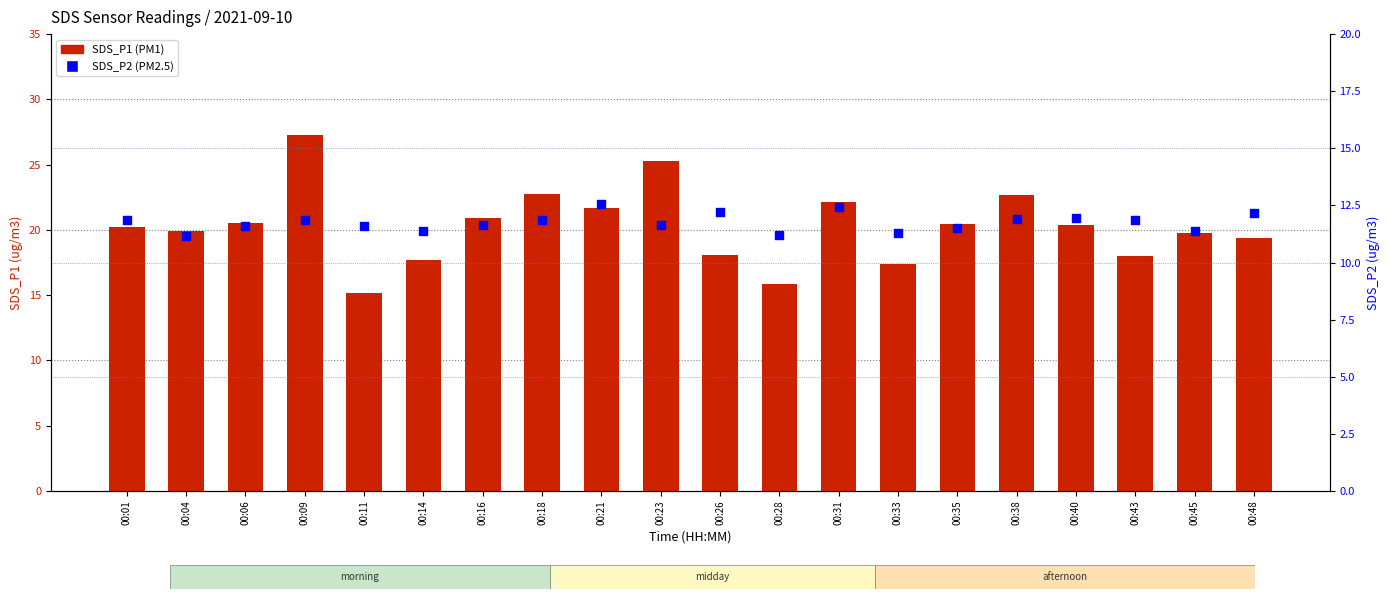

Which series has the largest Y range (max minus min)?

SDS_P1